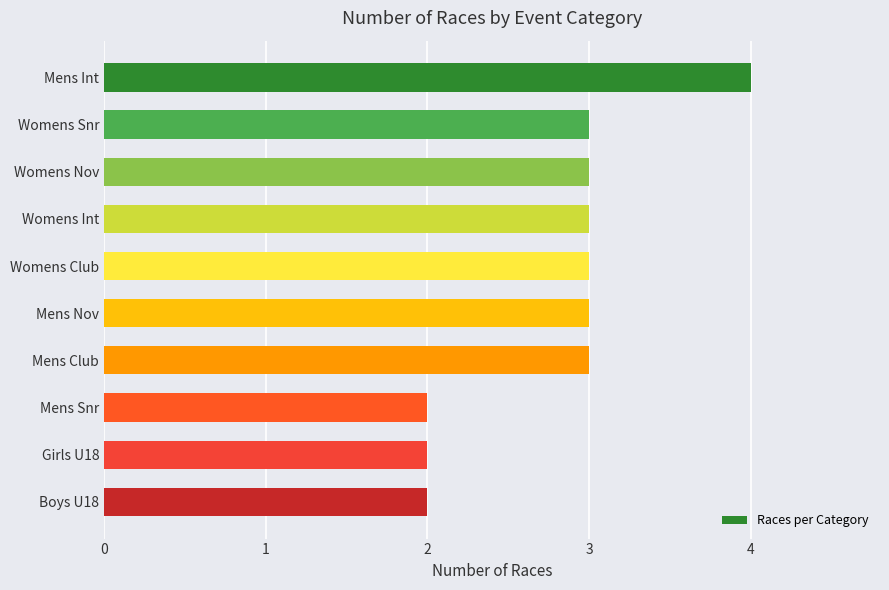

What is the greatest value displayed?

4